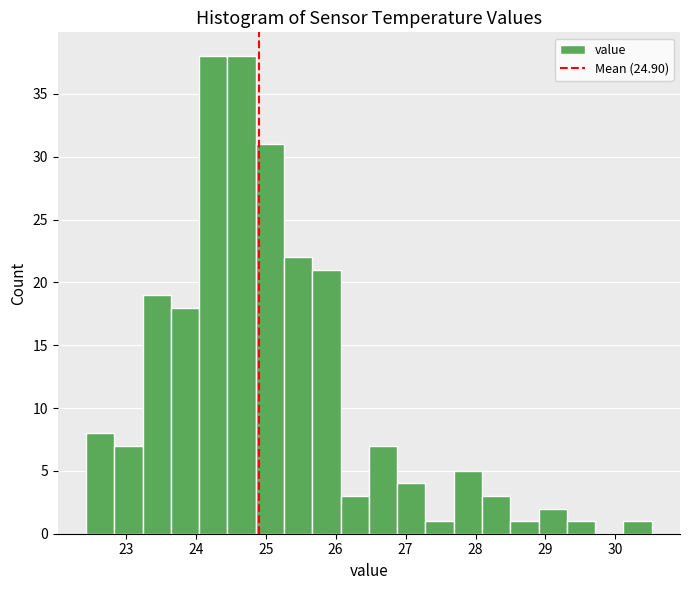

Reading left to right, list every bar in this chart as the range it spans on the x-axis followed by its height. Neither the bar edges nor the heights are printed on the chart, so give them approximately, as read against the axes.

22.4 to 22.8: 8
22.8 to 23.2: 7
23.2 to 23.6: 19
23.6 to 24.0: 18
24.0 to 24.5: 38
24.5 to 24.9: 38
24.9 to 25.3: 31
25.3 to 25.7: 22
25.7 to 26.1: 21
26.1 to 26.5: 3
26.5 to 26.9: 7
26.9 to 27.3: 4
27.3 to 27.7: 1
27.7 to 28.1: 5
28.1 to 28.5: 3
28.5 to 28.9: 1
28.9 to 29.3: 2
29.3 to 29.7: 1
29.7 to 30.1: 0
30.1 to 30.5: 1